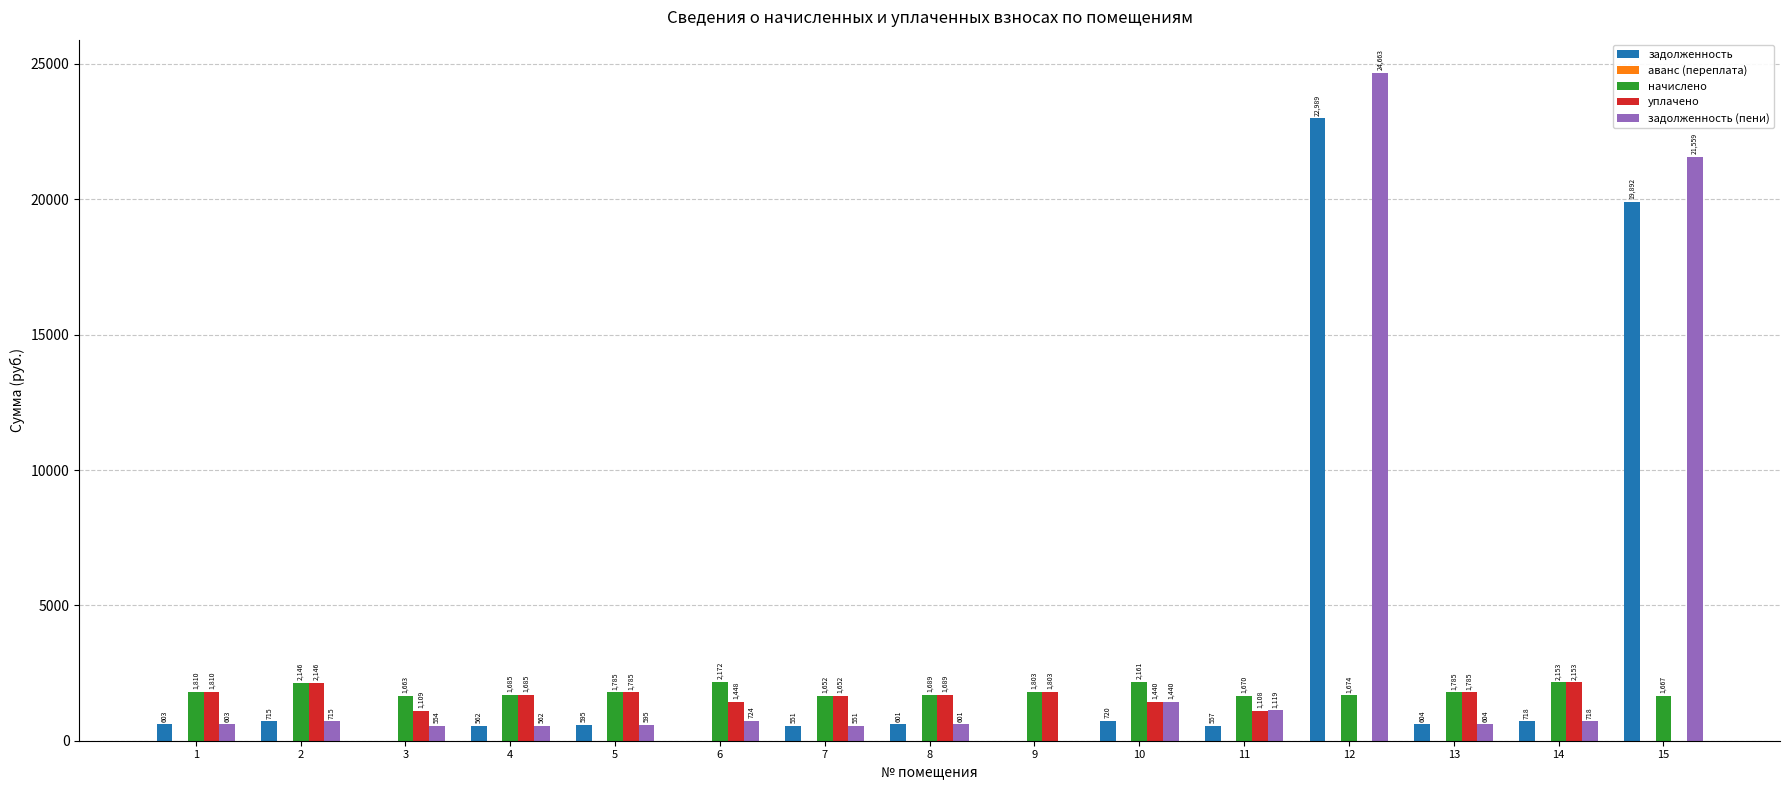

What is the highest value of the начислено series?

2171.6